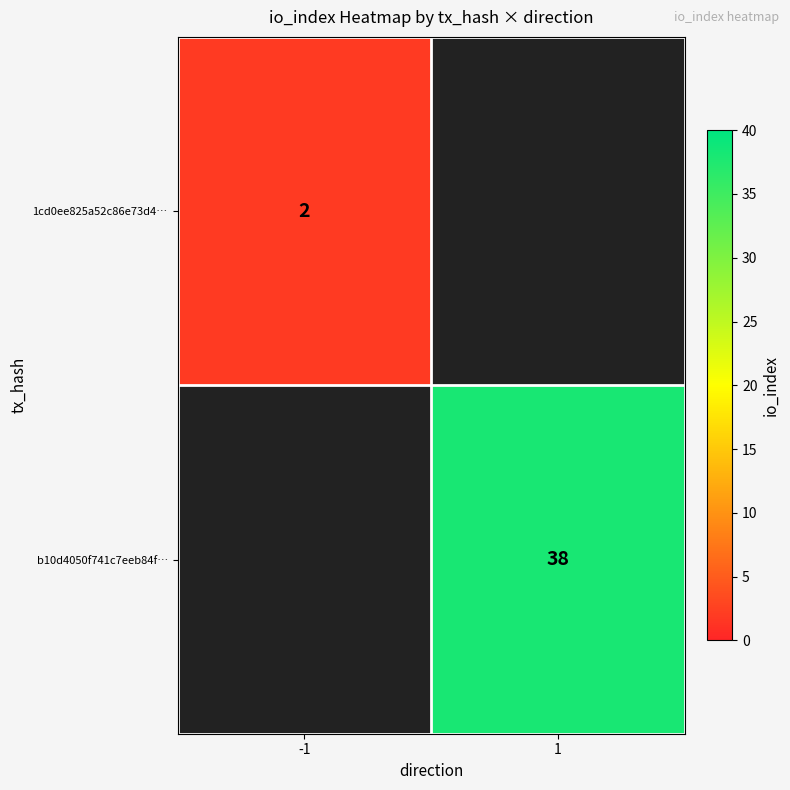

Is it true that b10d4050f741c7eeb84f… equals 8.8 at 1?

False